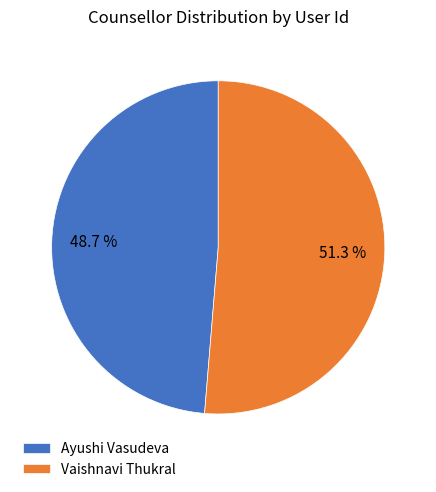

To the nearest percent, what percentage of the pie is Vaishnavi Thukral?

51%